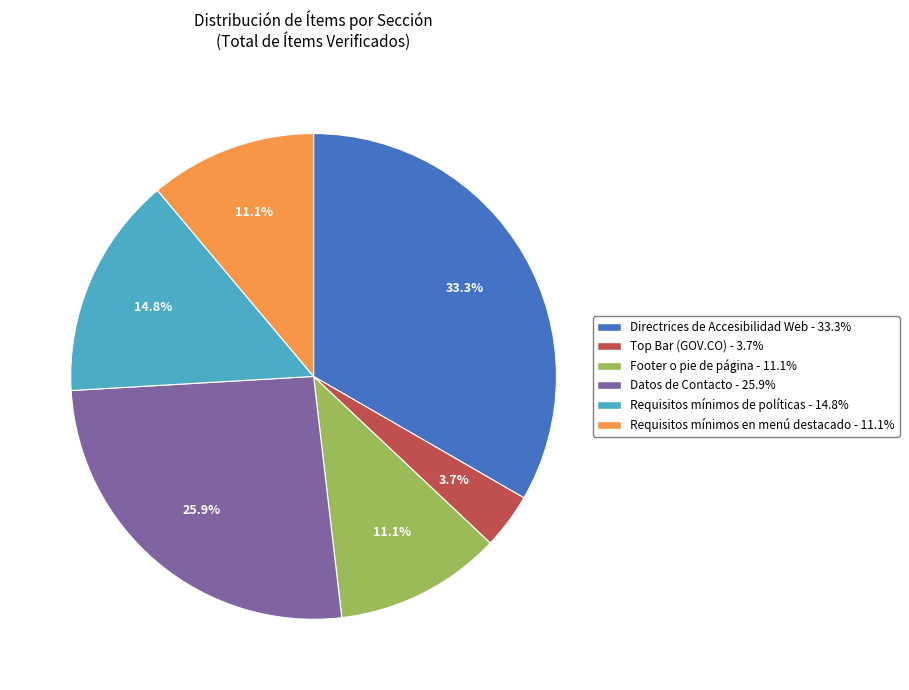

Which slice is the smallest?

Top Bar (GOV.CO)